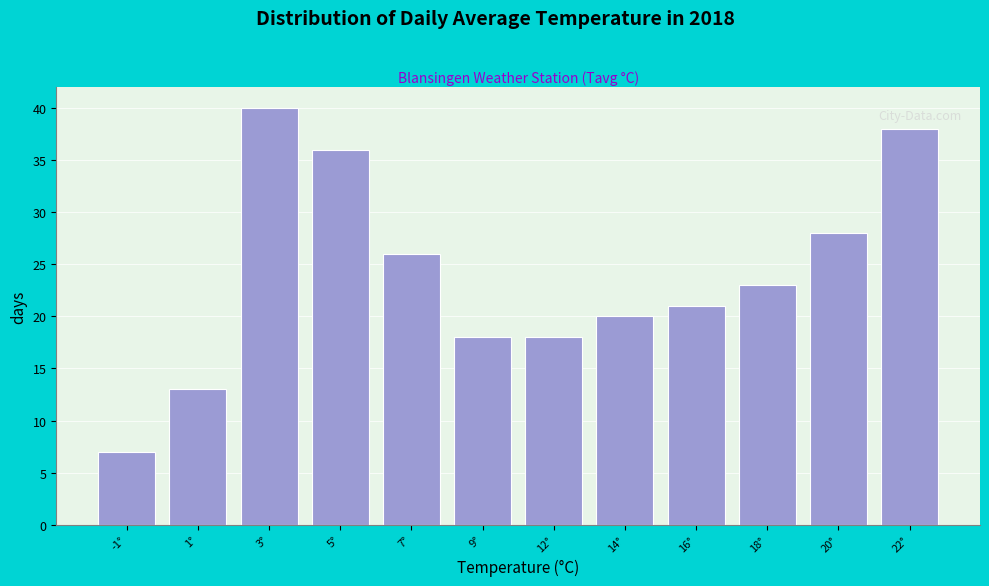

Reading right to left, list all the values displayed in this chart.

22°=38	20°=28	18°=23	16°=21	14°=20	12°=18	9°=18	7°=26	5°=36	3°=40	1°=13	-1°=7